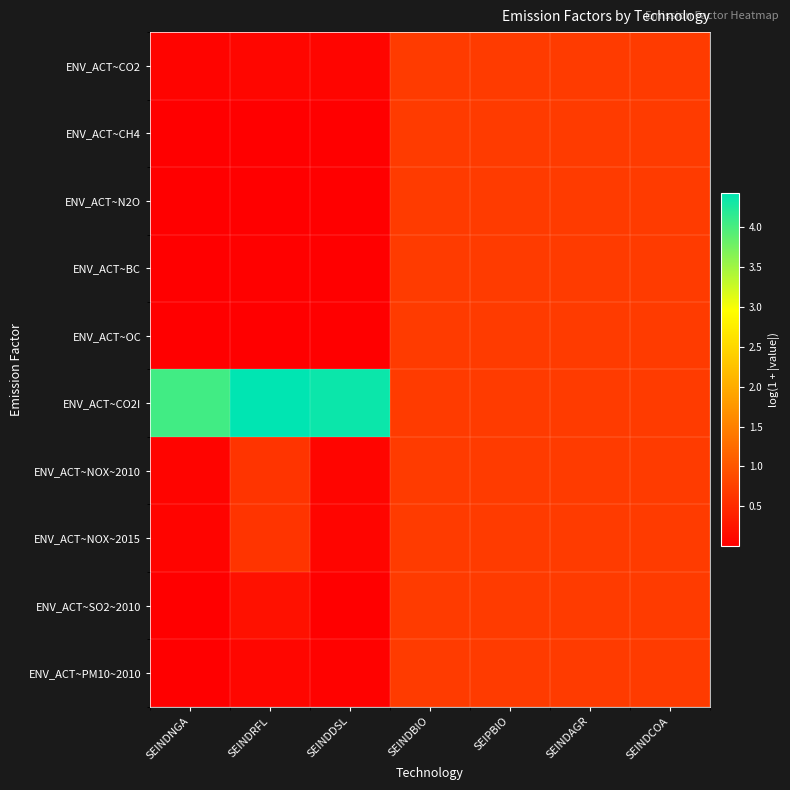

Between SEINDDSL and SEINDRFL, which is larger?

SEINDRFL